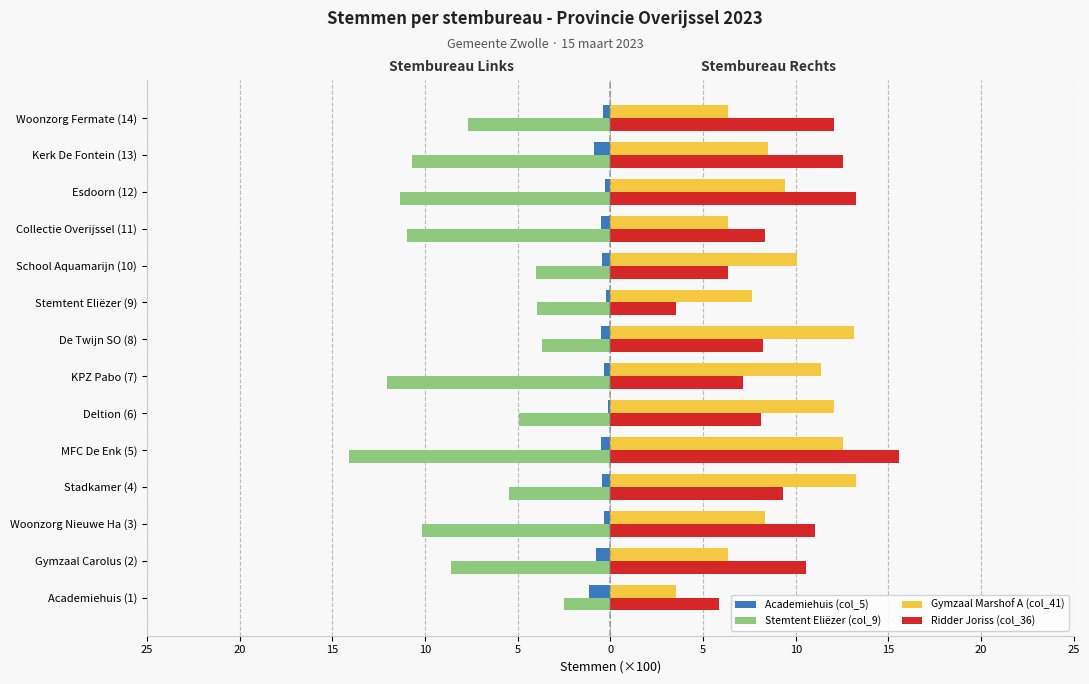

What are all the series names shown in the legend?

Academiehuis (col_5), Stemtent Eliëzer (col_9), Gymzaal Marshof A (col_41), Ridder Joriss (col_36)